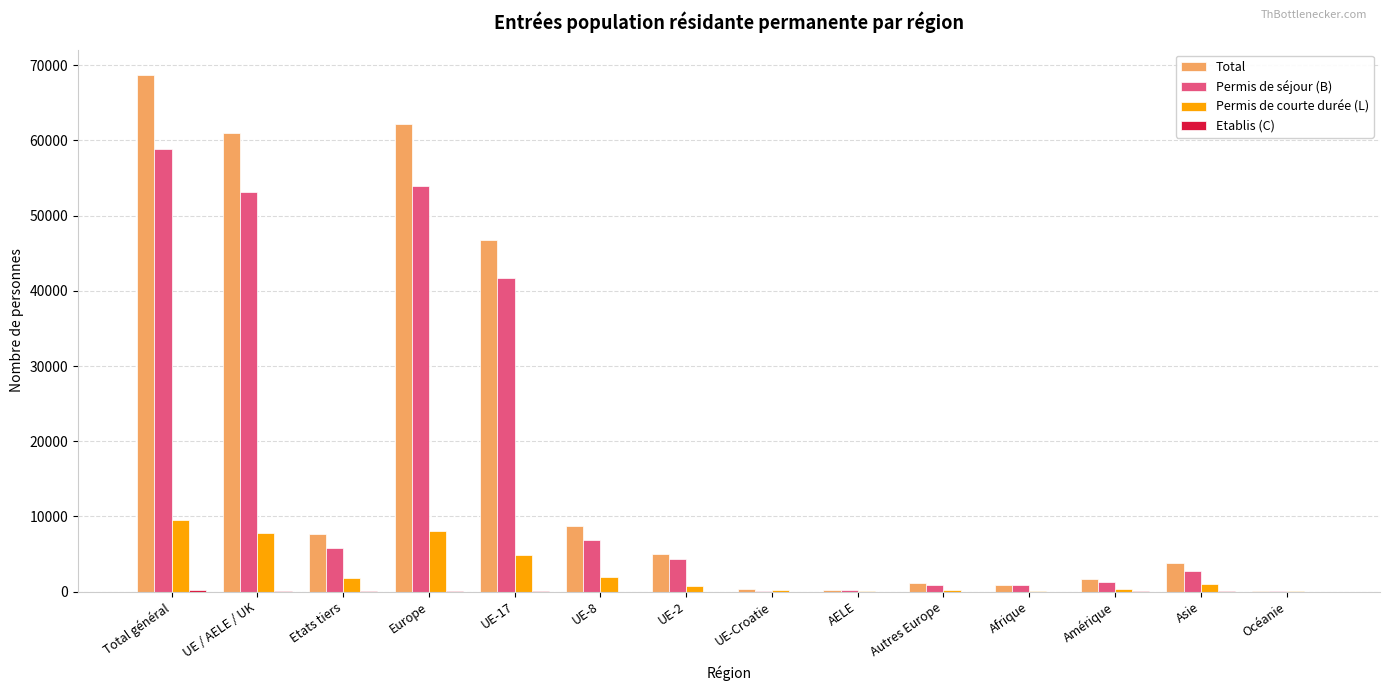

Is the value of Total at UE / AELE / UK greater than the value of Permis de courte durée (L) at Asie?

Yes